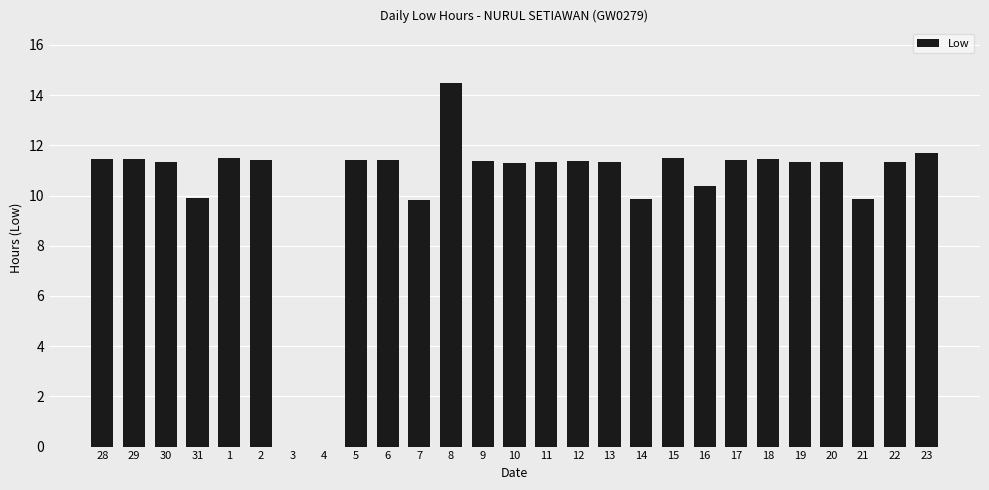

Count the number of categories in the chart.

27